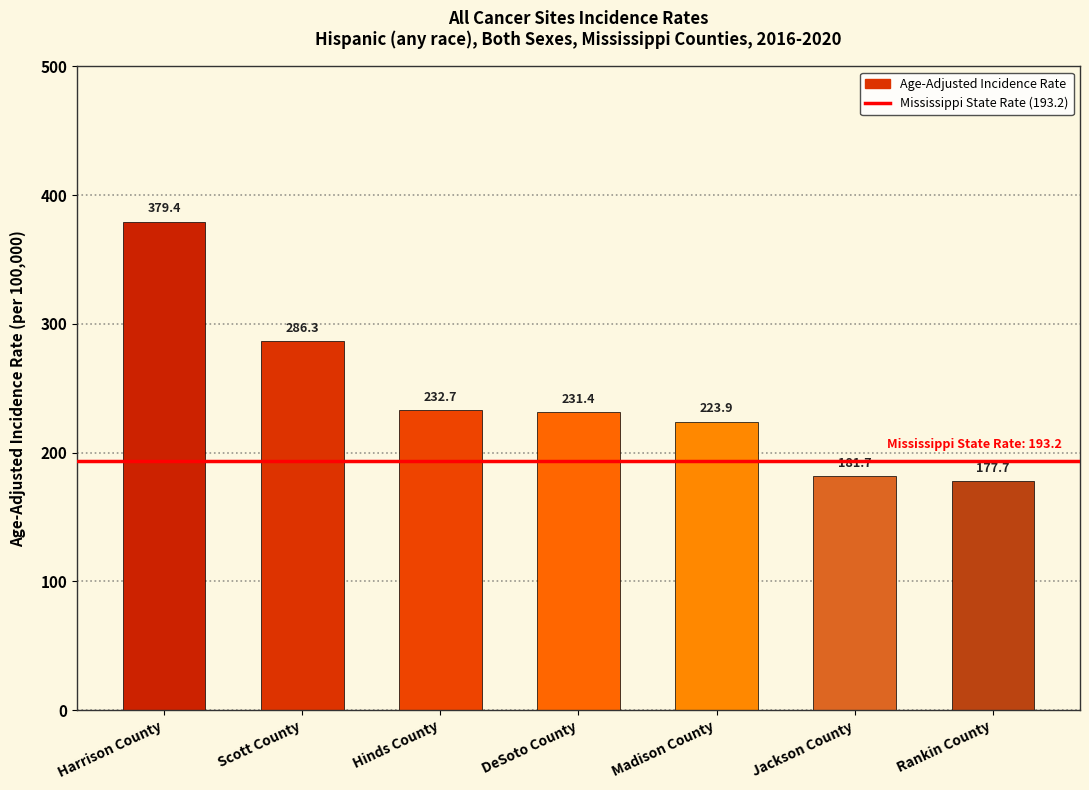

Rank the categories by value from highest to lowest.

Harrison County, Scott County, Hinds County, DeSoto County, Madison County, Jackson County, Rankin County